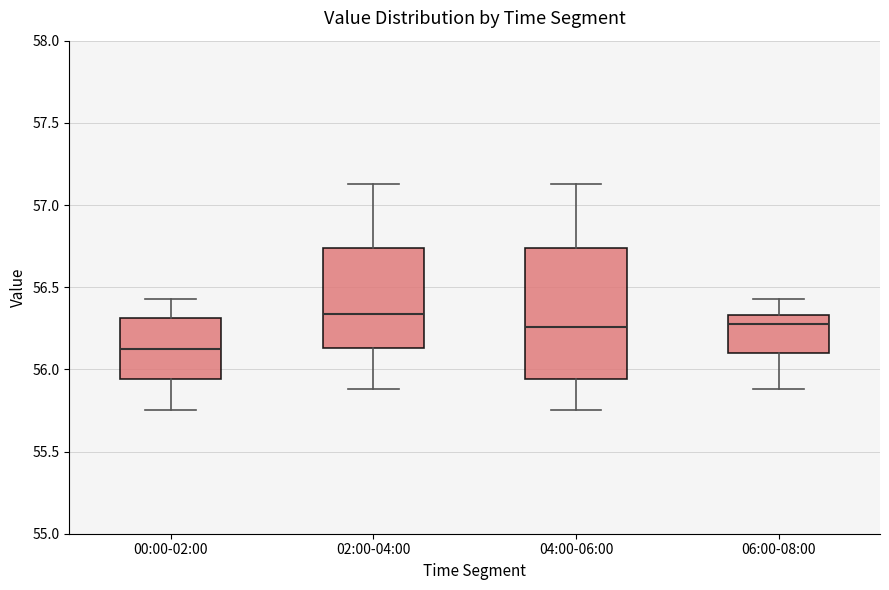

Reading left to right, read every box against the y-axis: the position of its median line, the range the box covers, and the ends of its whiskers. The values are not printed on the chart, so give them approximately, as read against the axis.

00:00-02:00: median 56.15, box 55.95 to 56.30, whiskers 55.75 to 56.45
02:00-04:00: median 56.35, box 56.15 to 56.75, whiskers 55.90 to 57.15
04:00-06:00: median 56.25, box 55.95 to 56.75, whiskers 55.75 to 57.15
06:00-08:00: median 56.30, box 56.10 to 56.35, whiskers 55.90 to 56.45